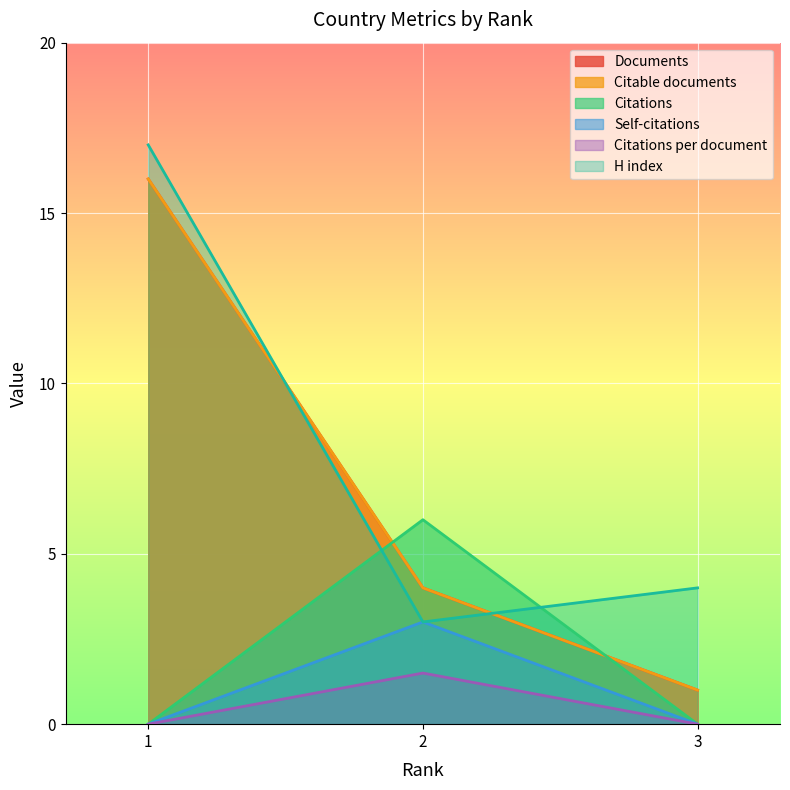

How many data points in Citable documents are above 4?

1